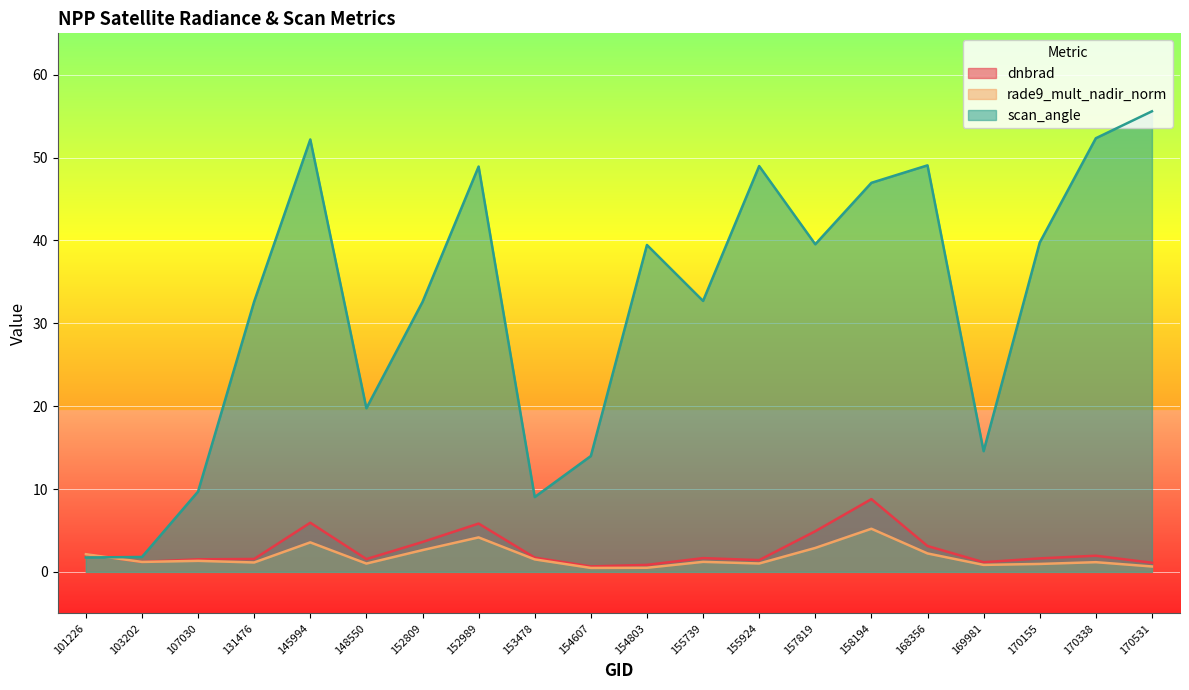

List the series in order of their peak value, lowest first.

rade9_mult_nadir_norm, dnbrad, scan_angle